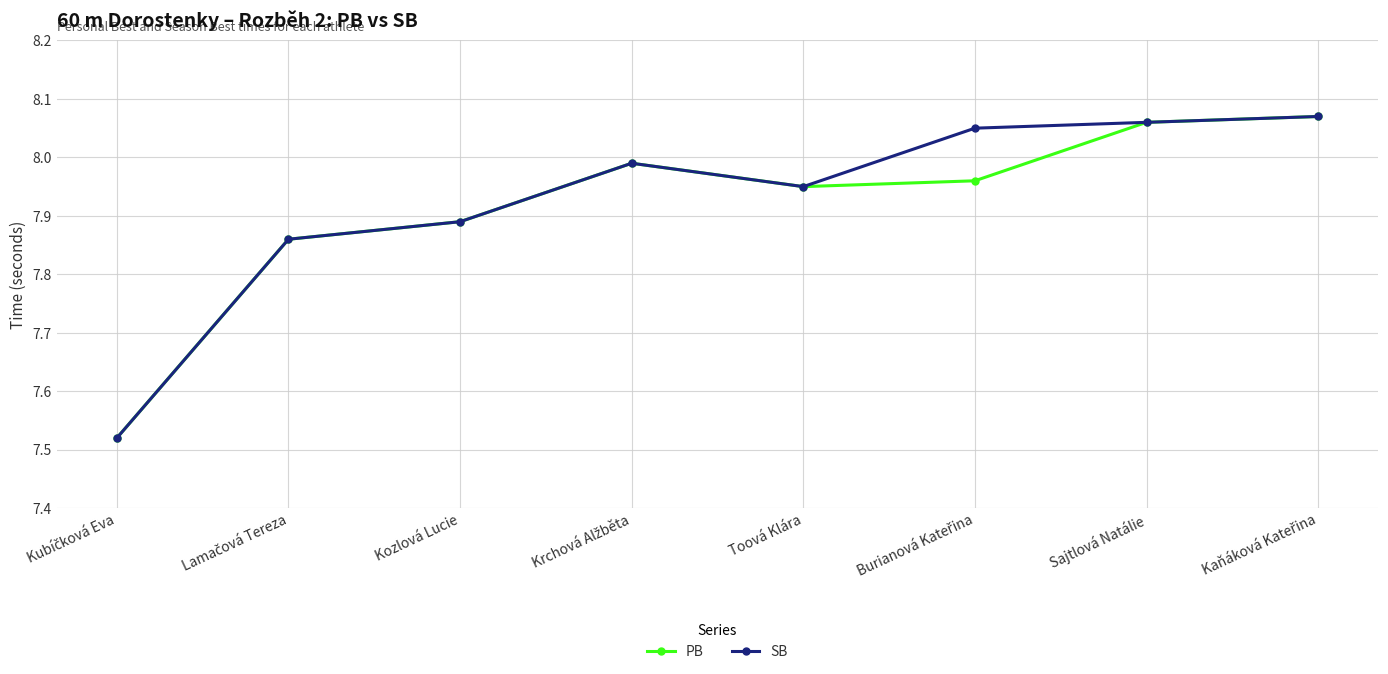

True or false: PB has more than 2 points higher than both neighbors.

False